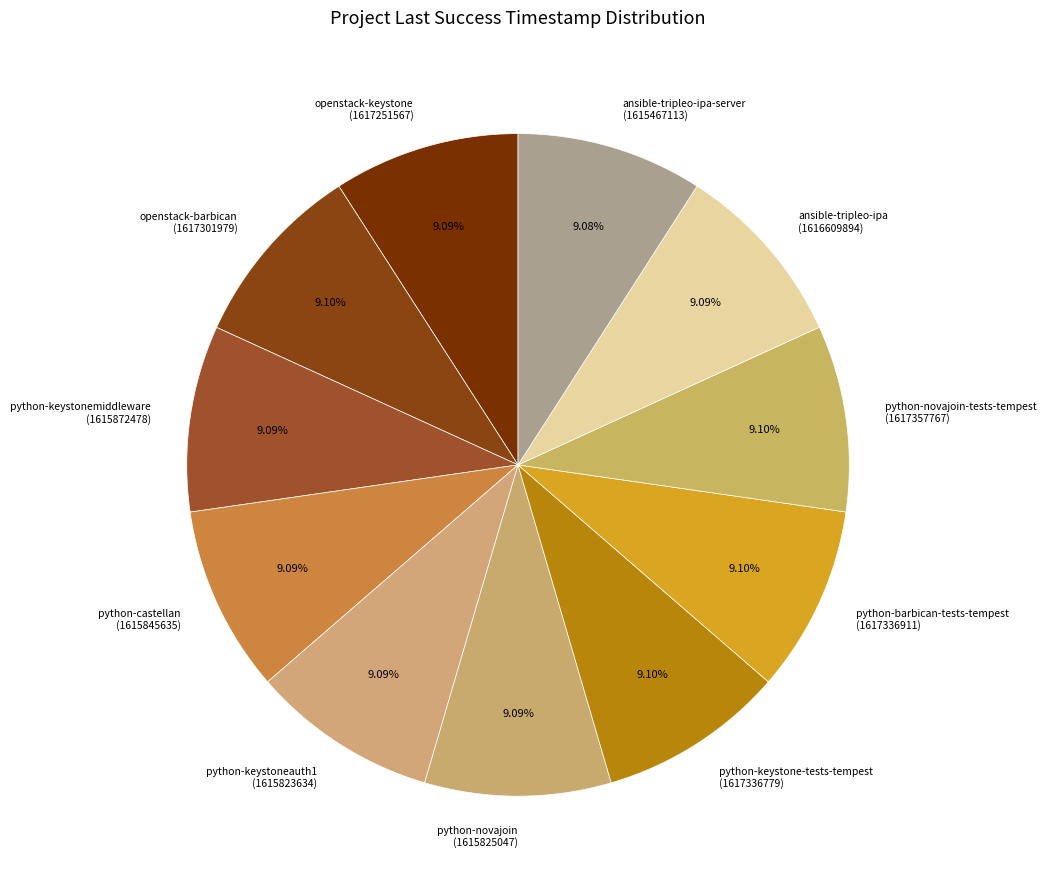

Combined, do python-novajoin-tests-tempest (1617357767) and python-keystonemiddleware (1615872478) account for over 50%?

No